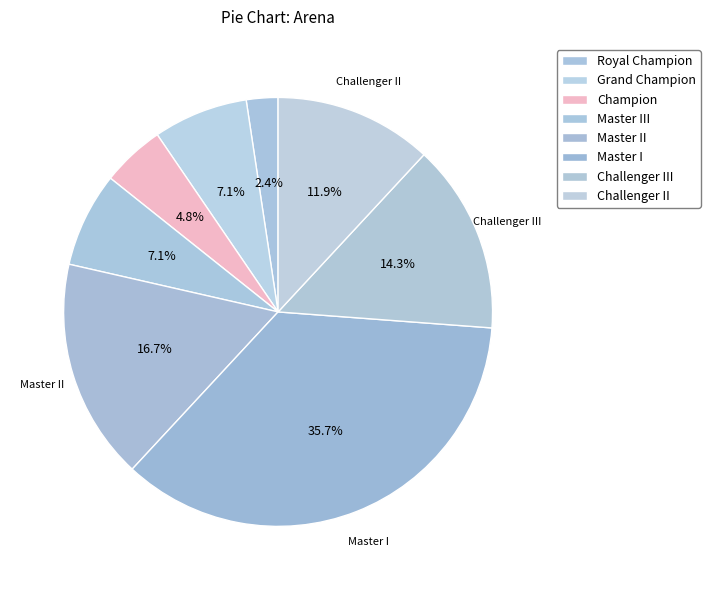

Do Challenger II and Challenger III together represent more than half of the pie?

No